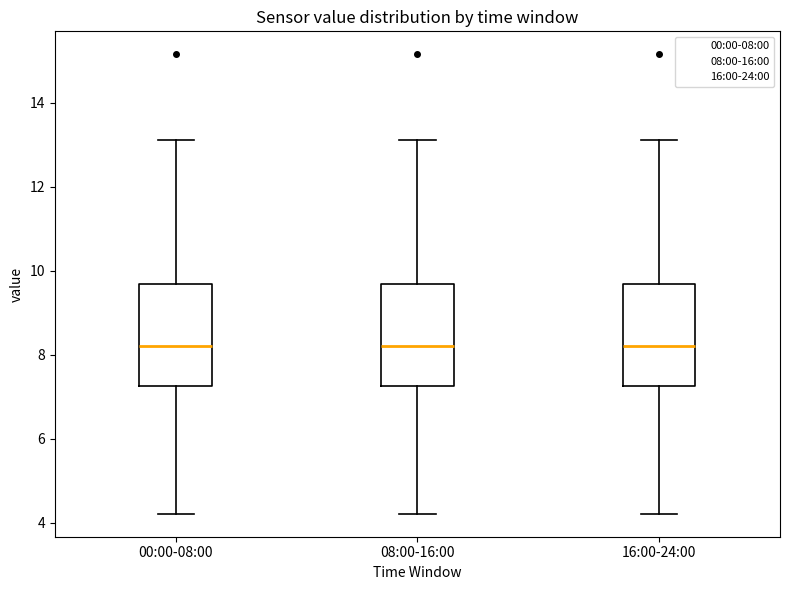

Where does the upper whisker of the box for 00:00-08:00 end on the y-axis? The values are not printed on the chart, so give them approximately, as read against the axis.

13.2